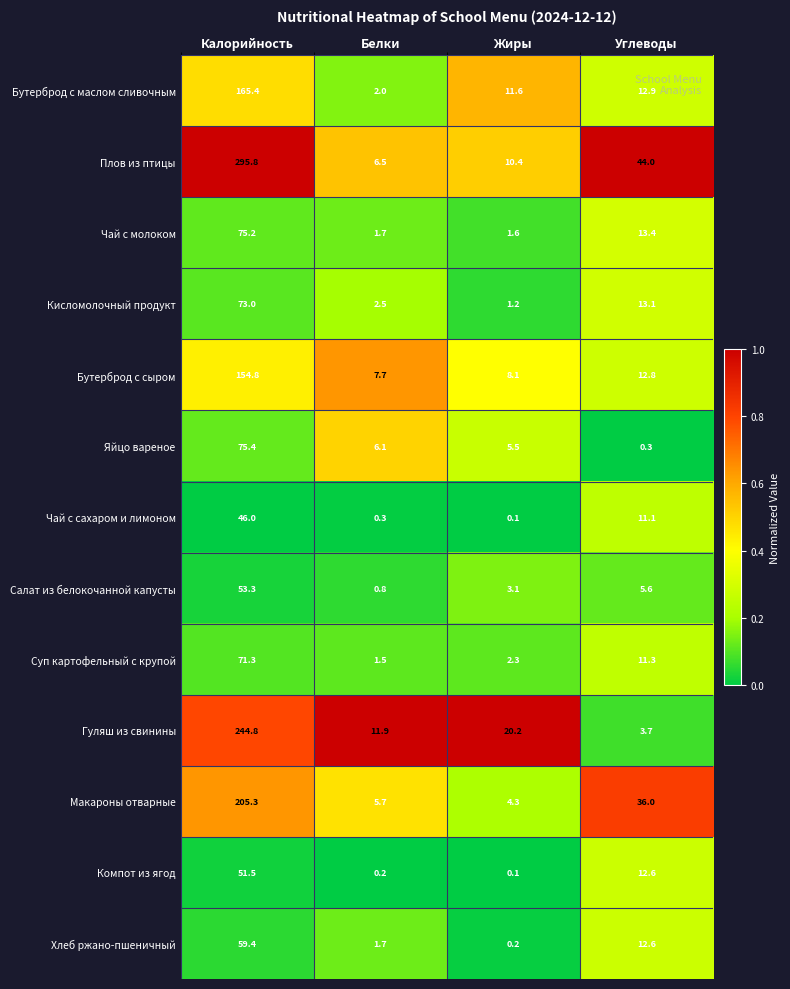

At how many categories does at least one series exceed 0?

4